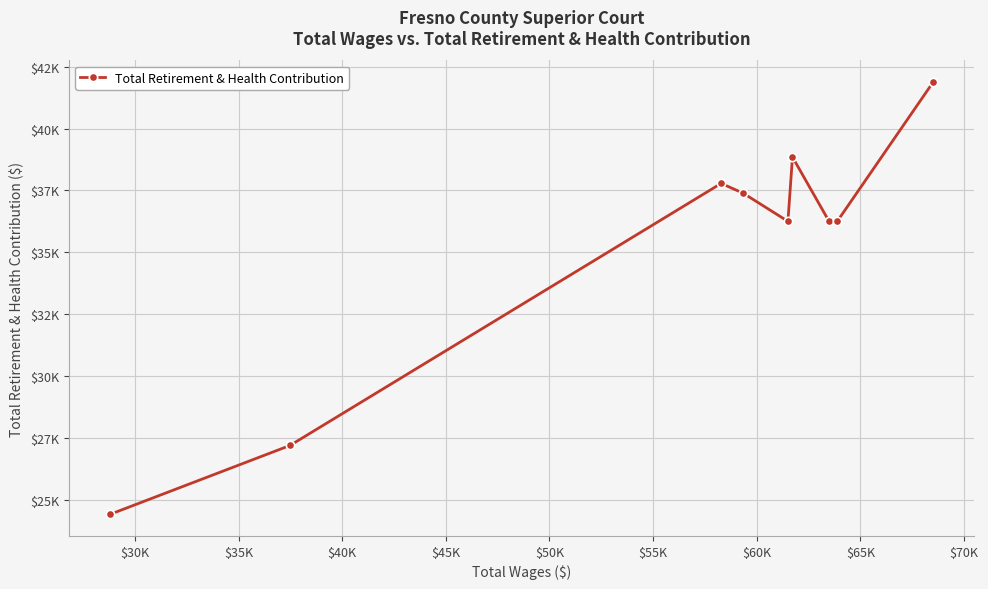

What is the smallest value displayed?

24408